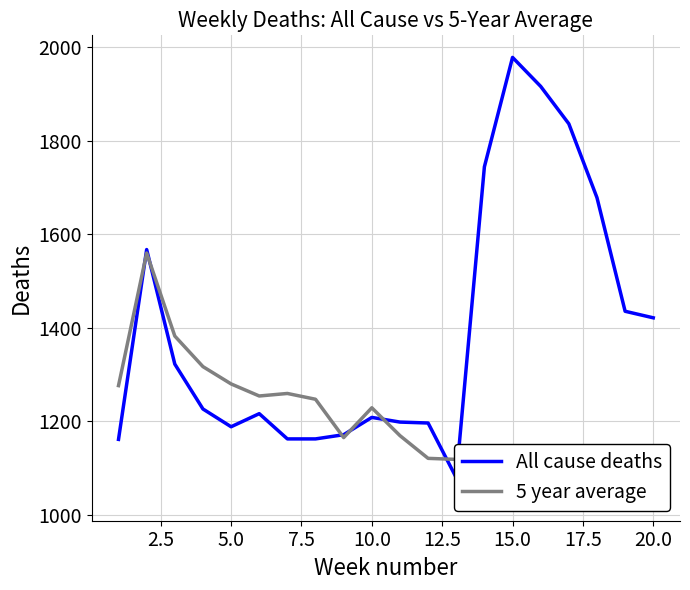

True or false: All cause deaths and 5 year average intersect in this chart.

True